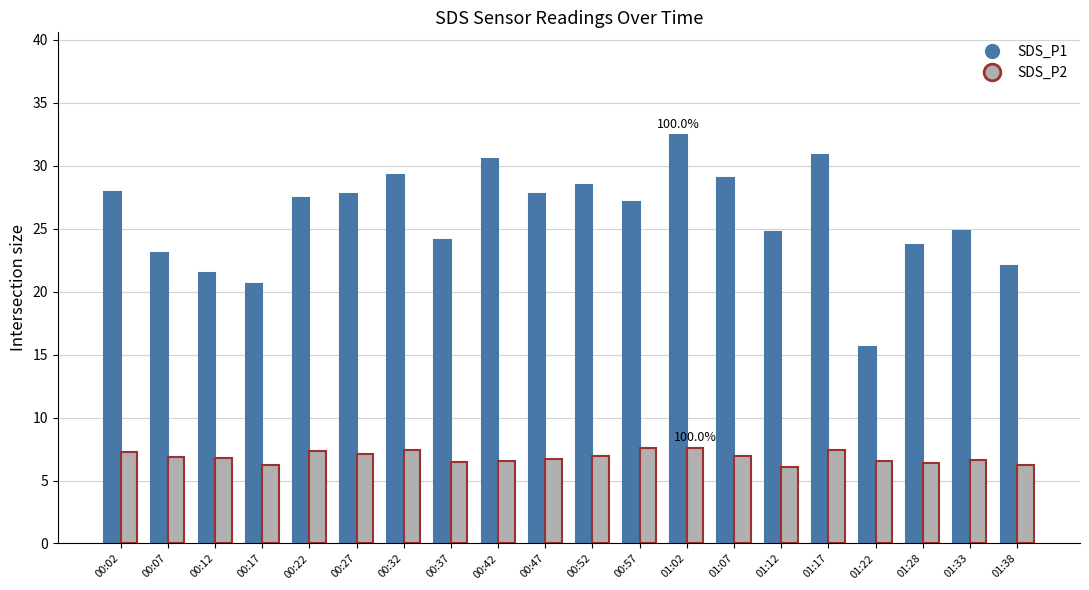

What is the total value across all series at 00:02?

35.2